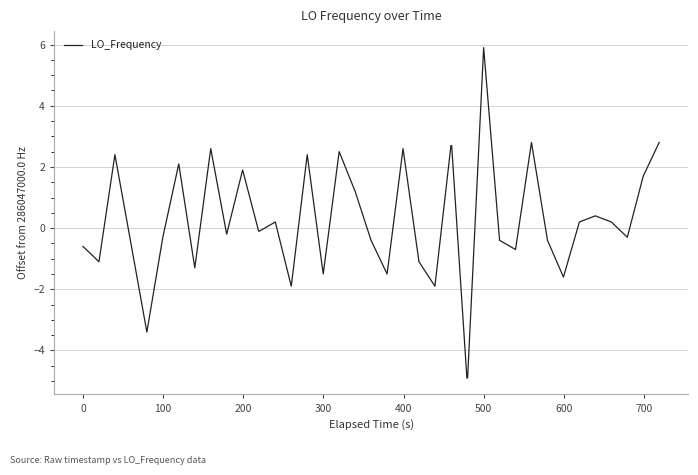

What is the difference between the maximum and minimum values?

10.8